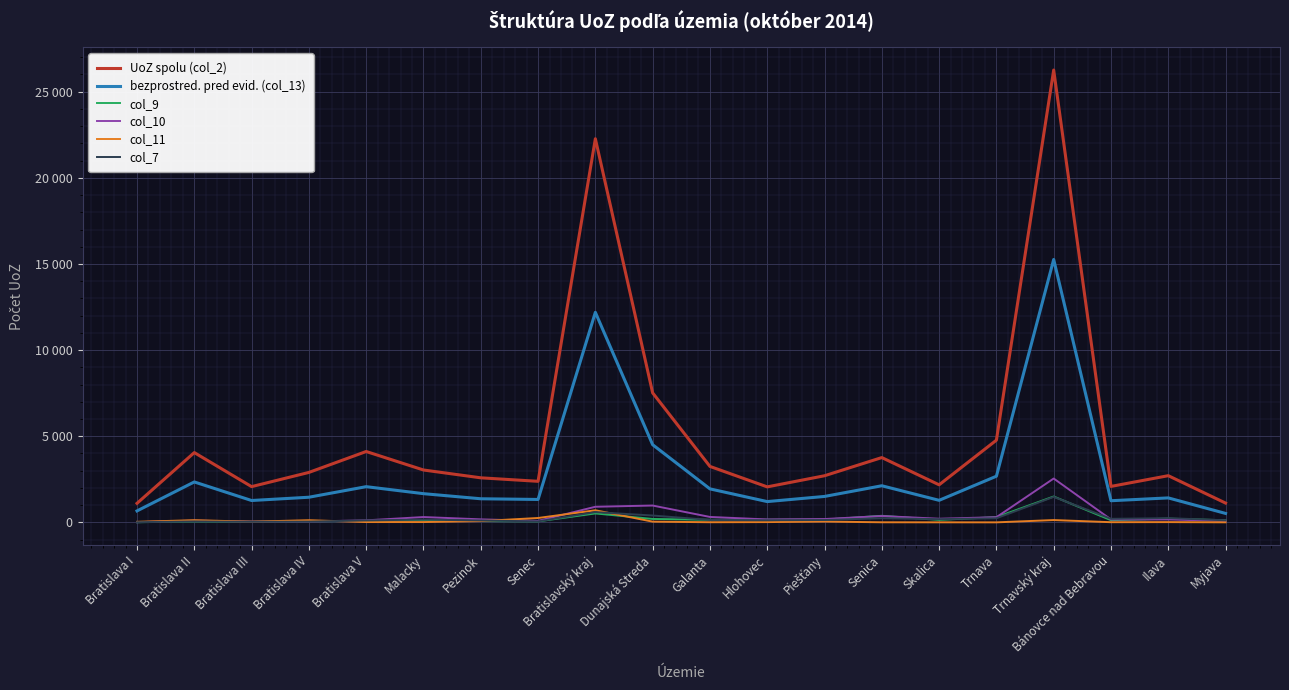

At which category does the chart reach its minimum across all series?

Trnava